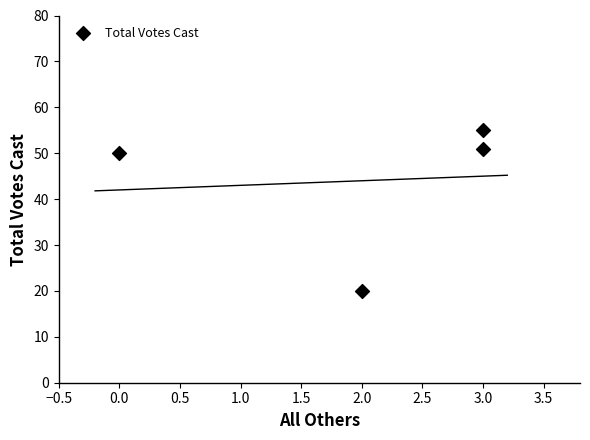

What Y value in the scatter plot is closest to 37?

50